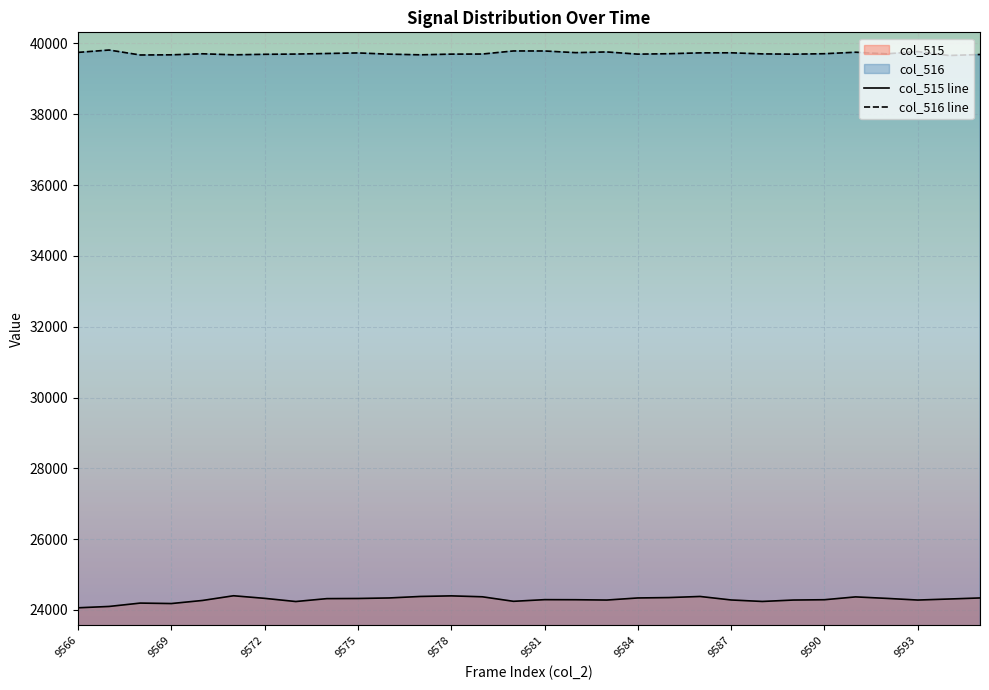

What is the difference between the second highest and second lowest values in the col_516 series?

114